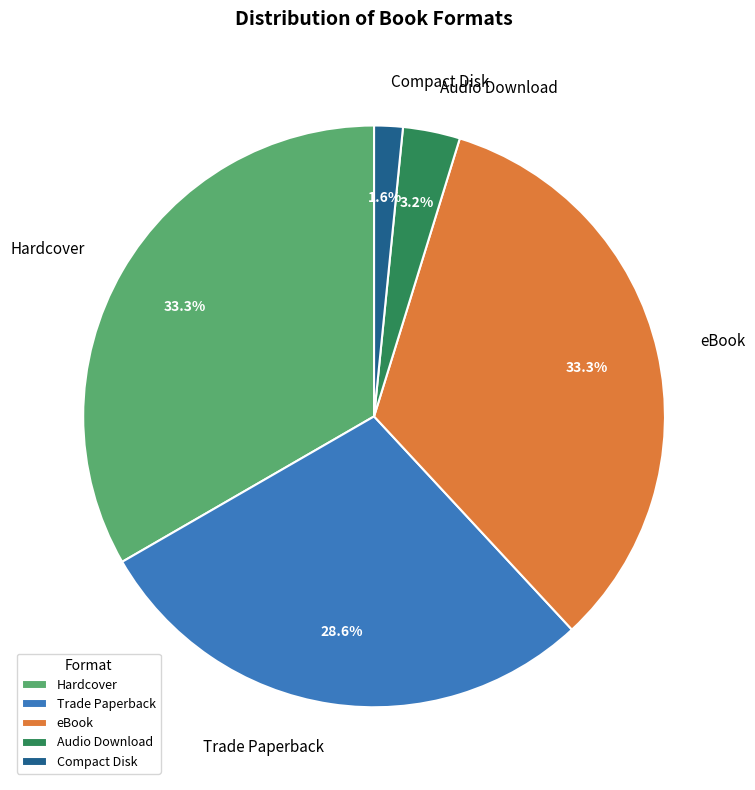

To the nearest percent, what portion does Trade Paperback represent?

29%